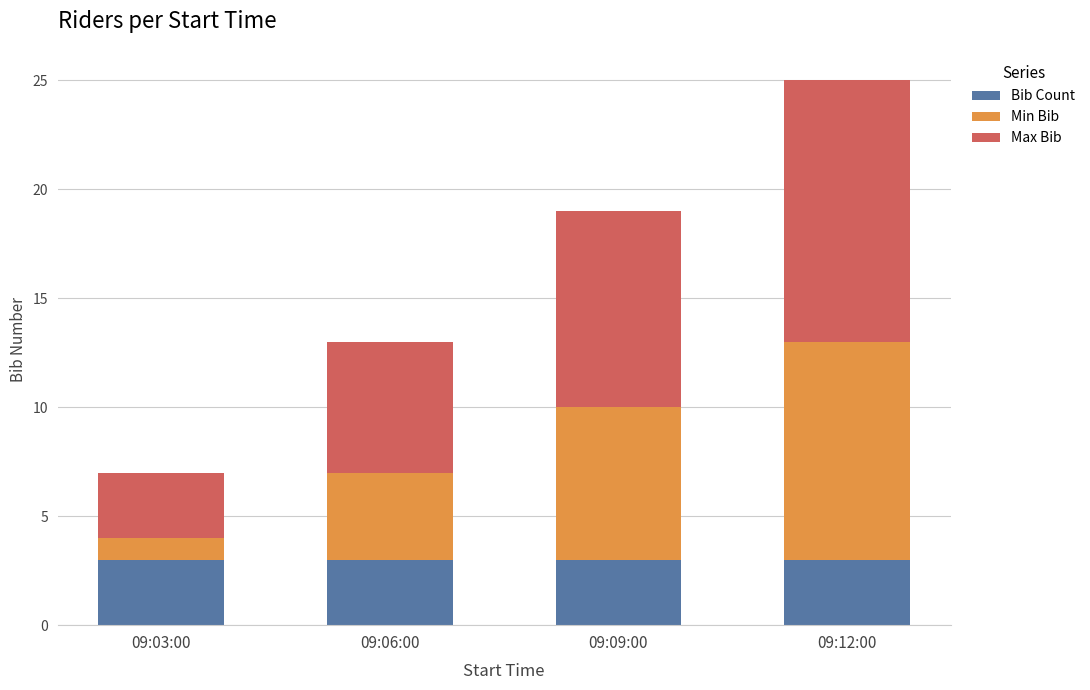

What is the sum of all Bib Count values?

12